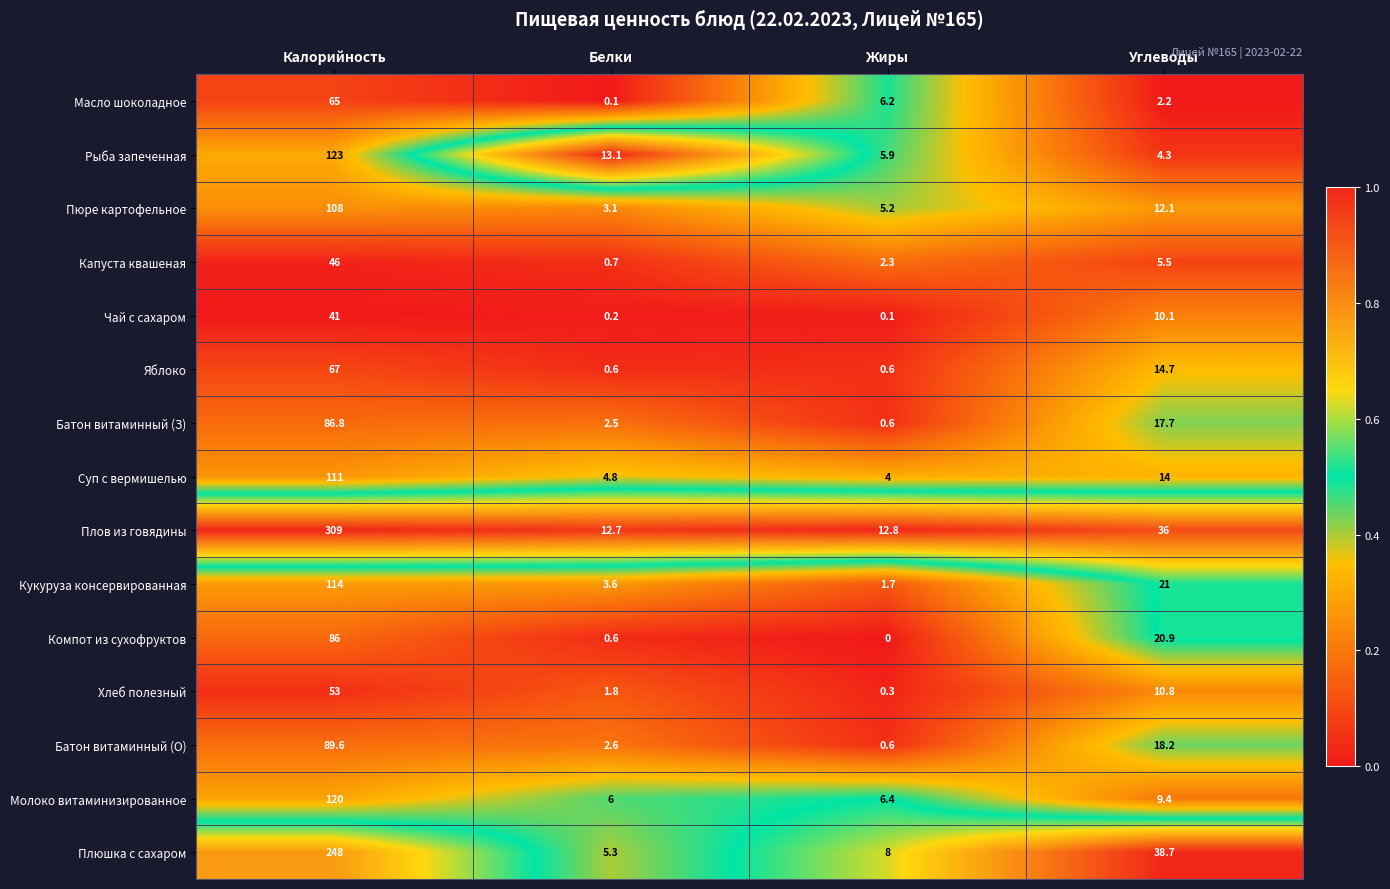

The Компот из сухофруктов series shows 20.9 at Углеводы. True or false?

True